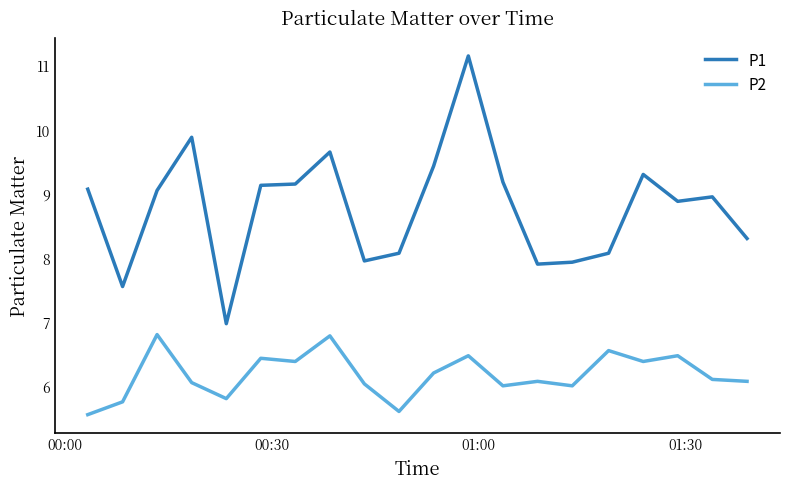

True or false: P2 has more than 1 interior local peaks.

True